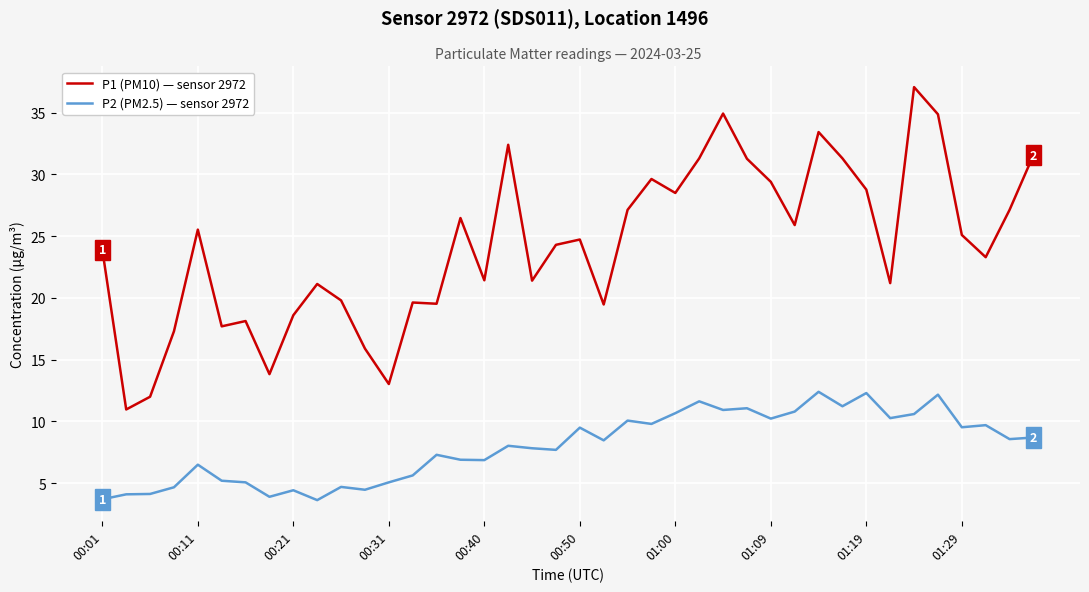

Which series has the largest total across all categories?

P1 (PM10) — sensor 2972